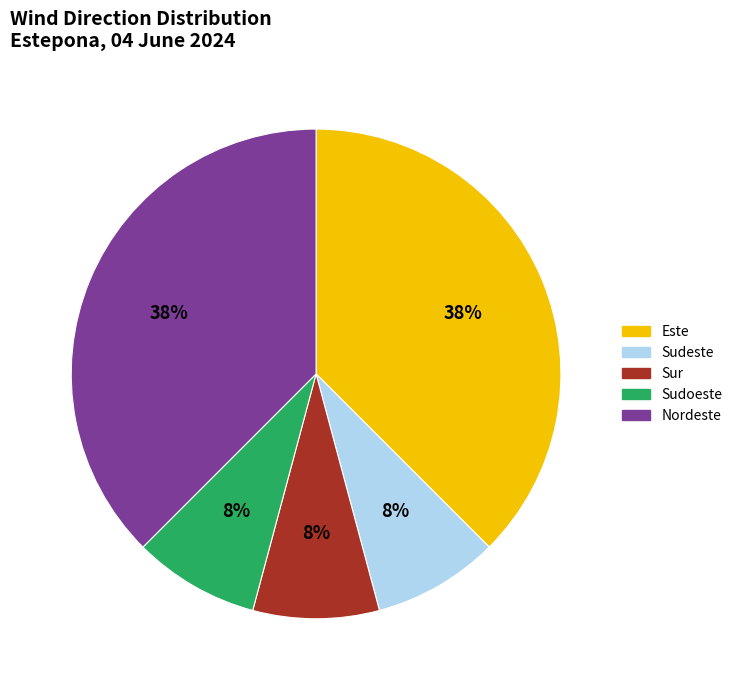

Does any single category account for the majority?

No